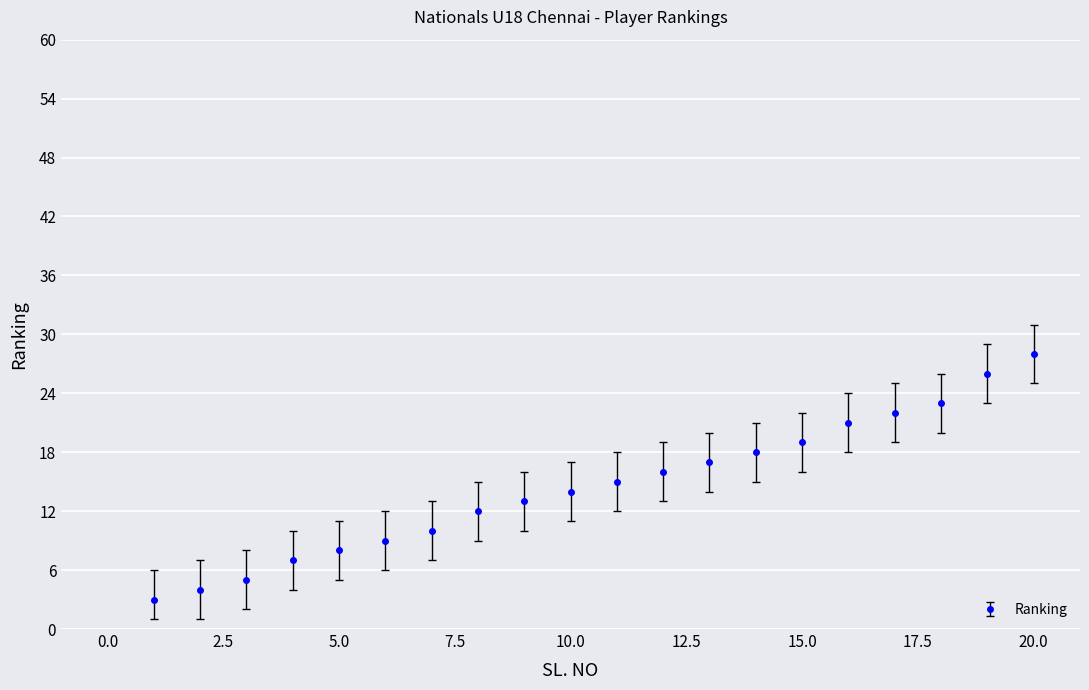

What is the value of the 20th point from the left?

28